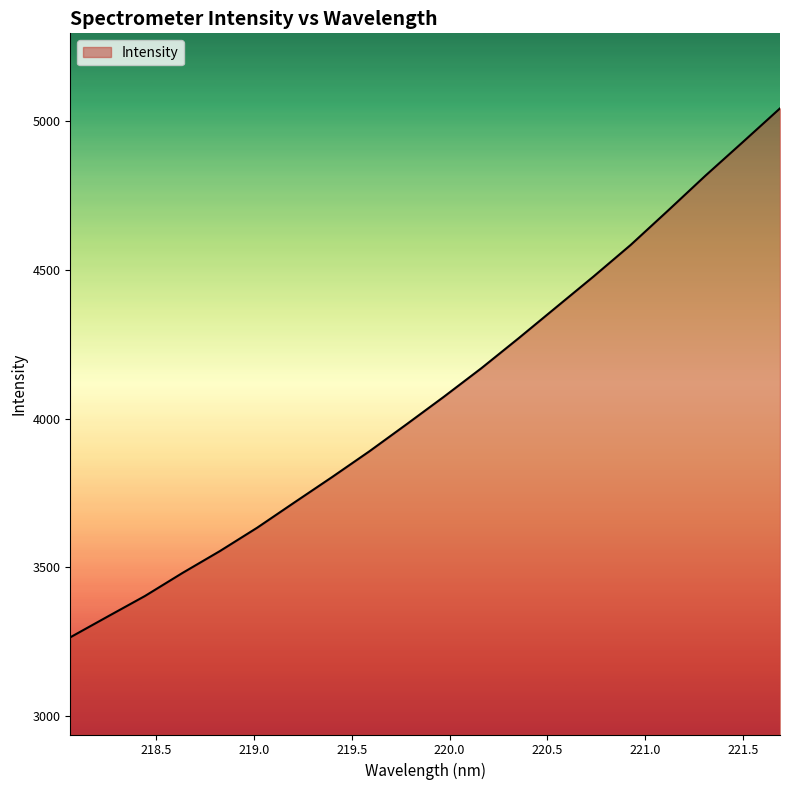

What is the greatest value displayed?

5042.1